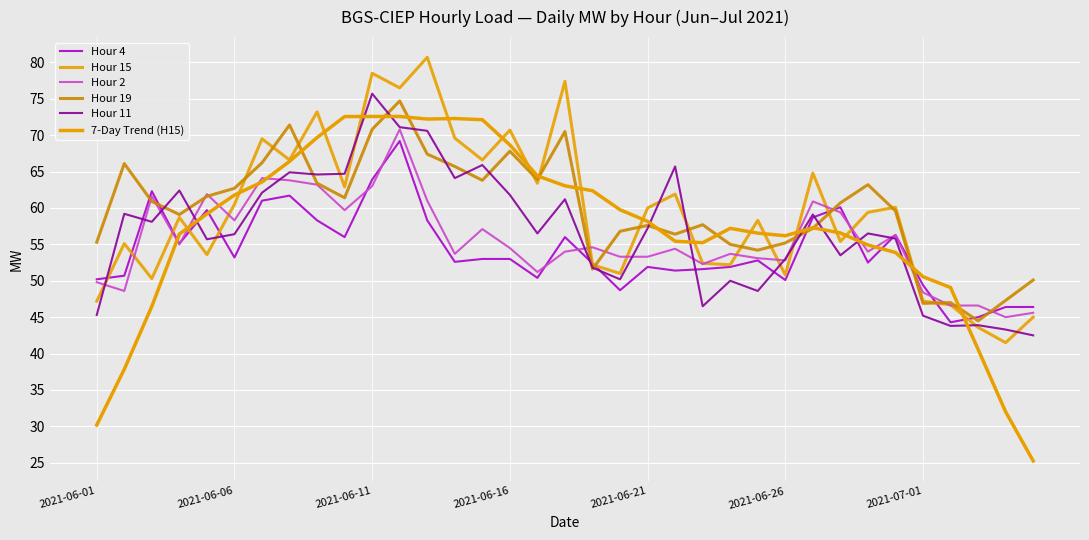

Reading right to left, what are all the values shown in this chart?

Hour 4: 46.4	46.4	45.0	44.3	49.4	56.3	52.5	60.1	58.7	50.1	52.8	51.9	51.6	51.4	51.9	48.7	52.4	56.0	50.4	53.0	53.0	52.6	58.3	69.2	63.9	56.0	58.3	61.7	61.0	53.2	59.7	55.1	62.3	50.7	50.2
Hour 15: 45.0	41.5	43.6	46.7	47.2	60.1	59.4	55.4	64.8	50.8	58.3	52.2	52.4	61.9	60.0	51.0	52.2	77.4	63.4	70.7	66.6	69.6	80.7	76.5	78.5	62.9	73.2	66.6	69.5	60.5	53.6	58.7	50.3	55.1	47.2
Hour 2: 45.6	45.0	46.6	46.6	48.4	56.3	54.0	59.4	60.9	52.8	53.1	53.7	52.3	54.4	53.3	53.3	54.6	54.0	51.2	54.5	57.1	53.7	61.0	70.8	63.0	59.7	63.2	63.8	64.1	58.3	61.9	55.0	61.6	48.6	49.8
Hour 19: 50.1	47.3	44.5	47.0	46.9	59.6	63.2	60.7	57.2	55.2	54.2	55.0	57.7	56.4	57.6	56.8	51.6	70.5	63.9	67.8	63.8	65.7	67.4	74.7	70.8	61.4	63.4	71.4	66.2	62.7	61.6	59.1	60.9	66.1	55.3
Hour 11: 42.5	43.3	43.9	43.8	45.2	55.8	56.5	53.5	59.1	53.0	48.6	50.0	46.5	65.7	57.2	50.2	51.8	61.2	56.5	61.8	65.9	64.1	70.6	71.1	75.7	64.7	64.6	64.9	62.1	56.4	55.7	62.4	58.1	59.2	45.3
7-Day Trend (H15): 25.3	32.0	40.6	49.1	50.6	53.9	54.9	56.6	57.3	56.2	56.5	57.2	55.2	55.4	58.2	59.8	62.4	63.0	64.4	68.7	72.1	72.3	72.2	72.6	72.6	72.6	69.7	66.4	63.6	61.8	59.2	56.4	46.5	37.8	30.2